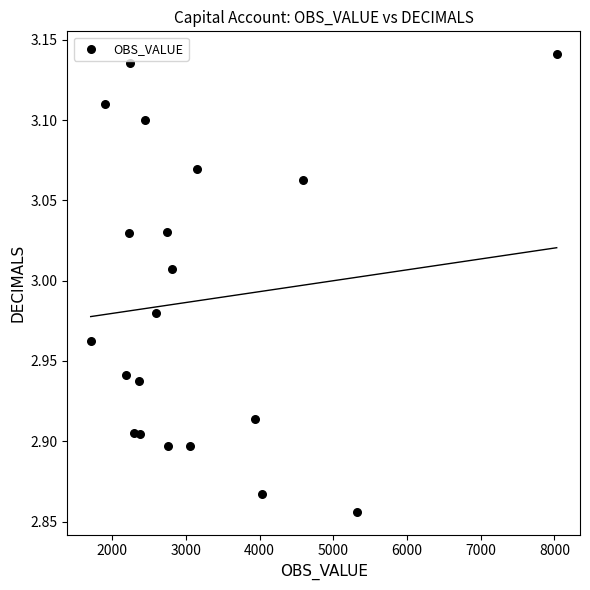

What is the range of Y values (max minus min)?

0.3